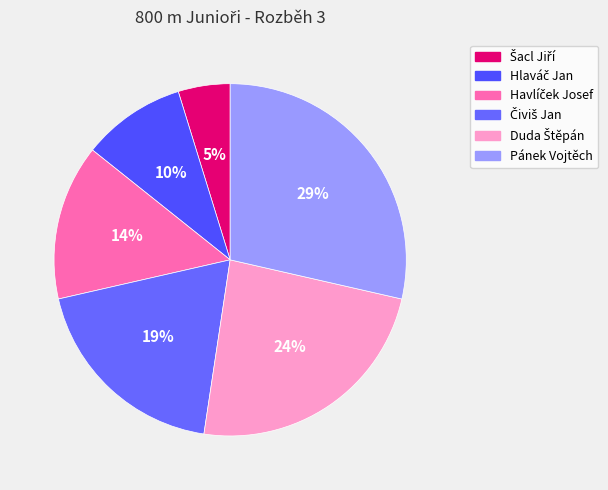

Rank the categories by value from highest to lowest.

Pánek Vojtěch, Duda Štěpán, Čiviš Jan, Havlíček Josef, Hlaváč Jan, Šacl Jiří